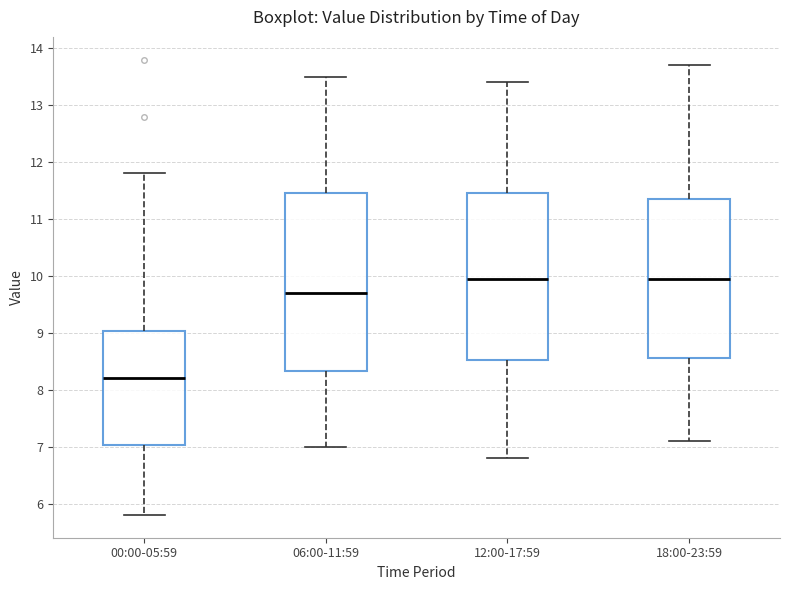

Which box has the lowest median line?

00:00-05:59